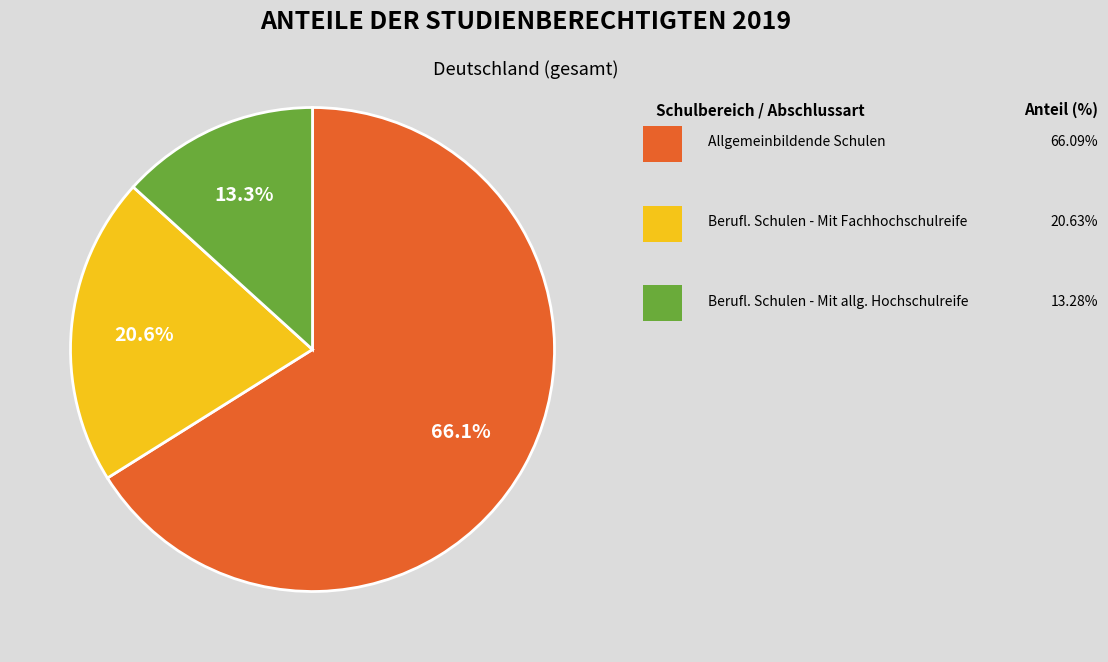

Is there a majority slice in this chart?

Yes